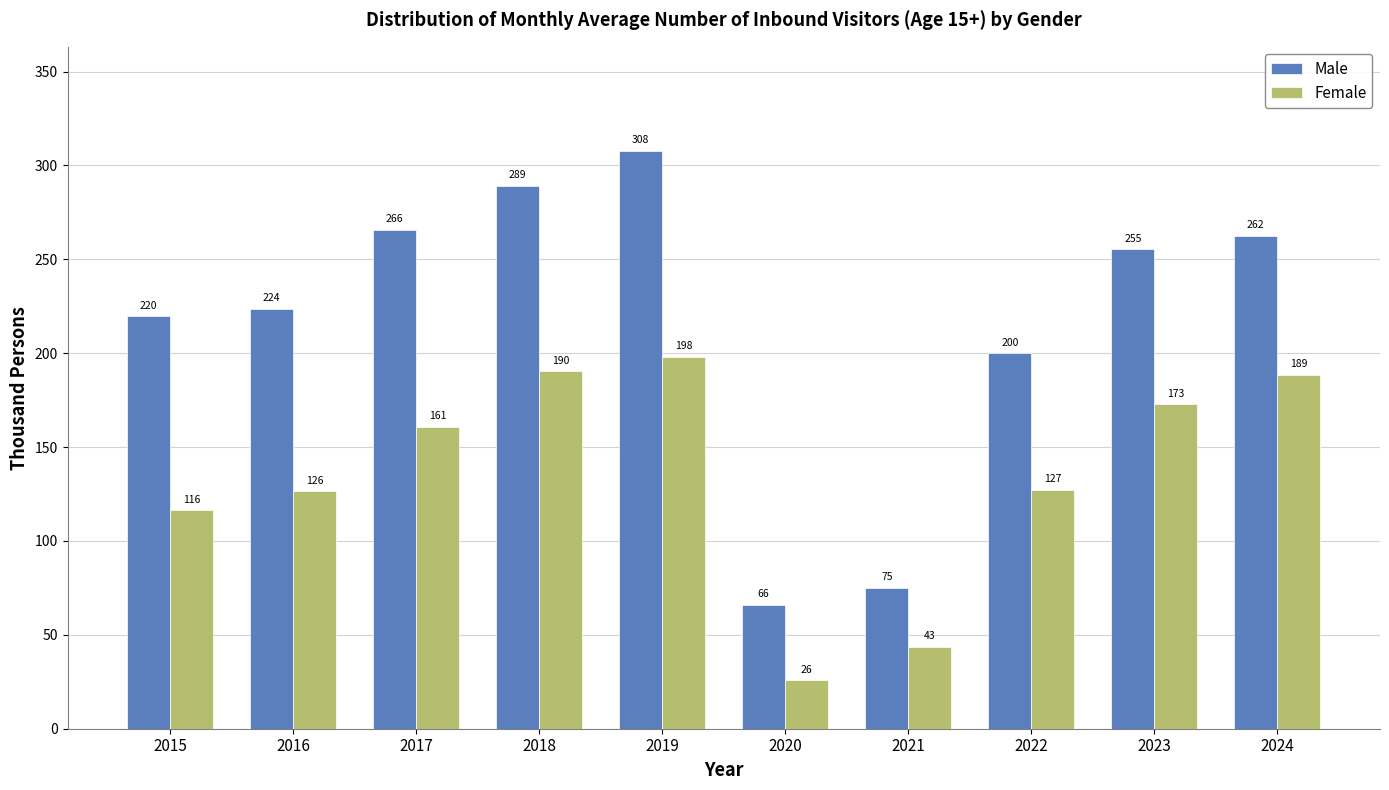

Which series has the largest total across all categories?

Male